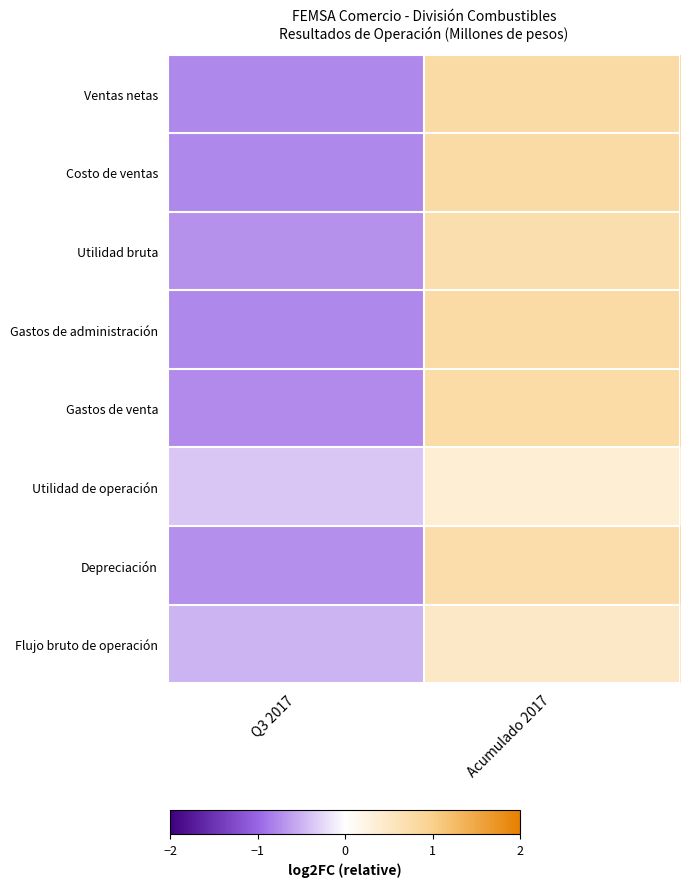

Which series has the largest total across all categories?

Depreciación